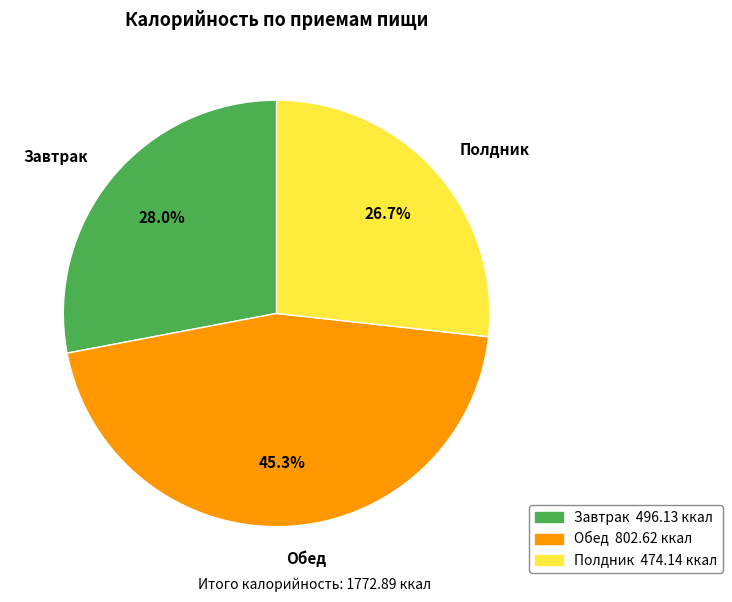

The Завтрак slice represents 14% of the pie. True or false?

False